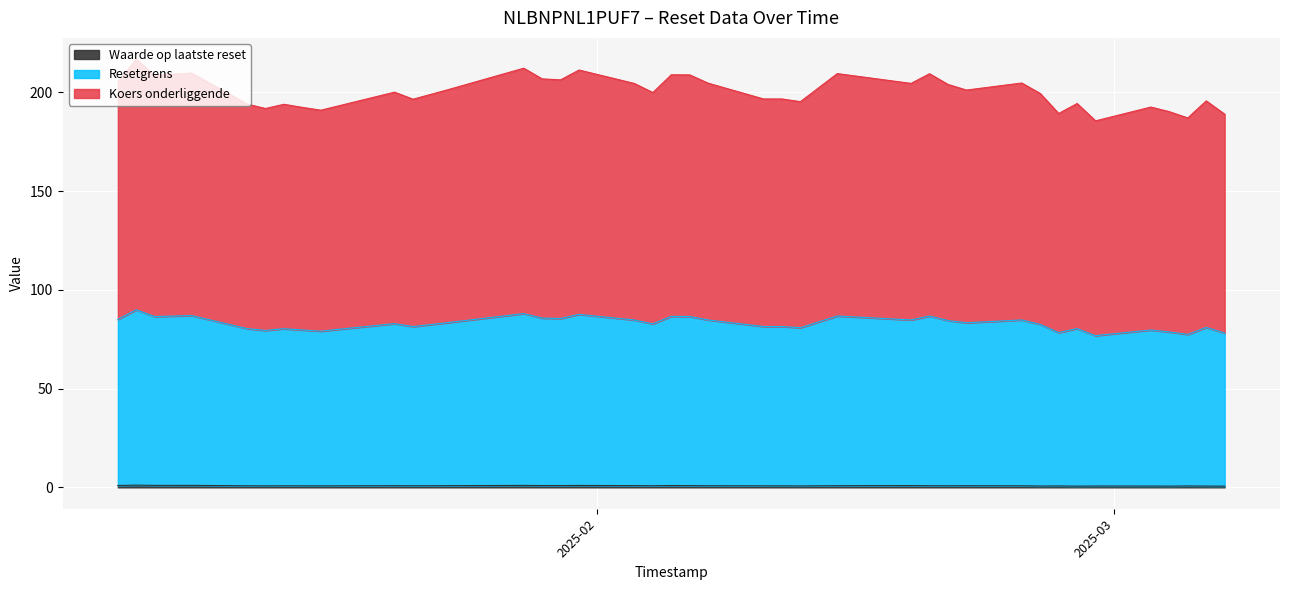

What are all the series names shown in the legend?

Resetgrens, Koers onderliggende, Waarde op laatste reset